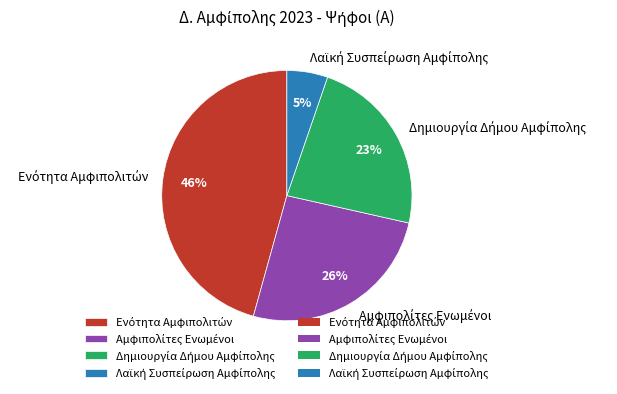

How many slices are in this pie chart?

4